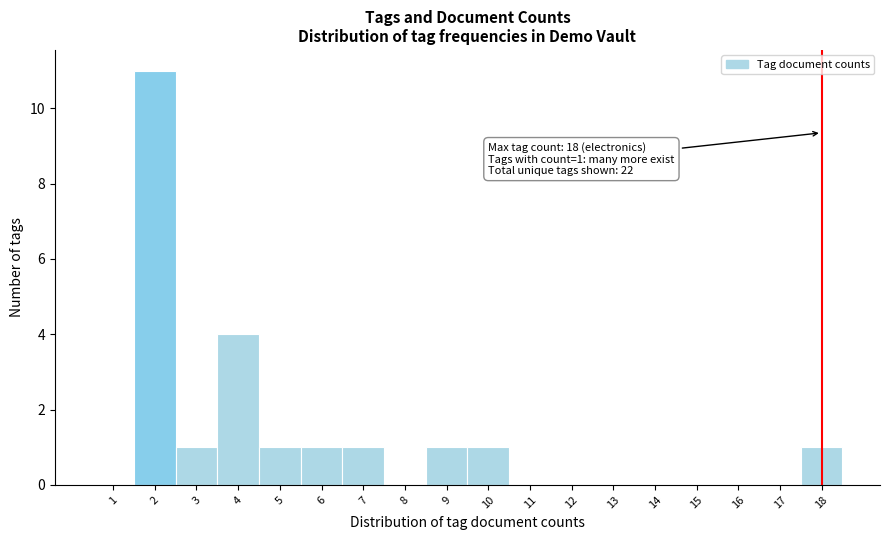

Over which range of the x-axis is the bar tallest?

1.5 to 2.5